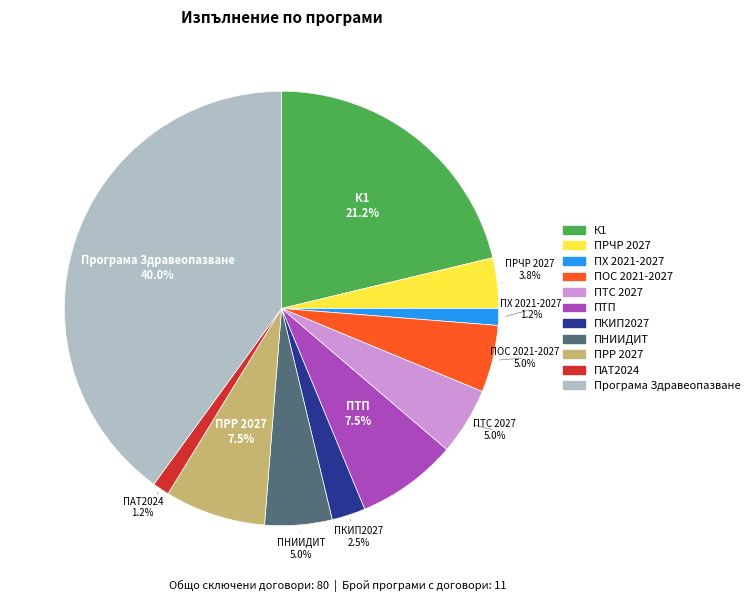

Does any single category account for the majority?

No